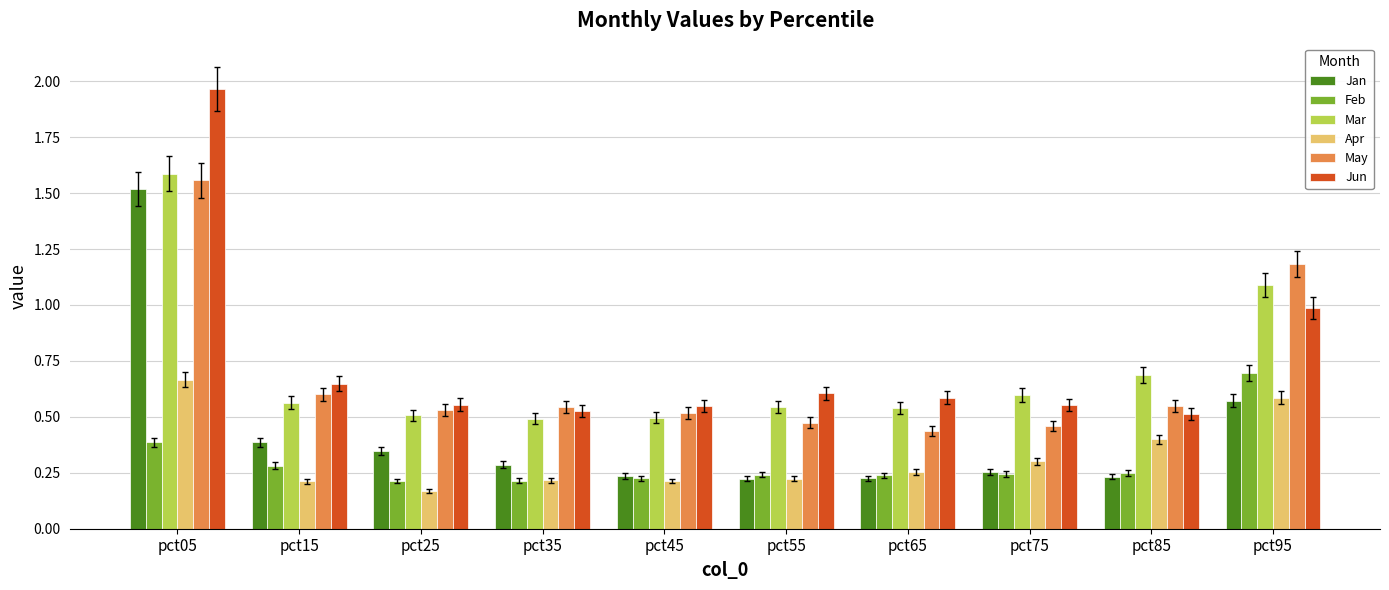

Between pct45 and pct65, which series saw the biggest shift?

May